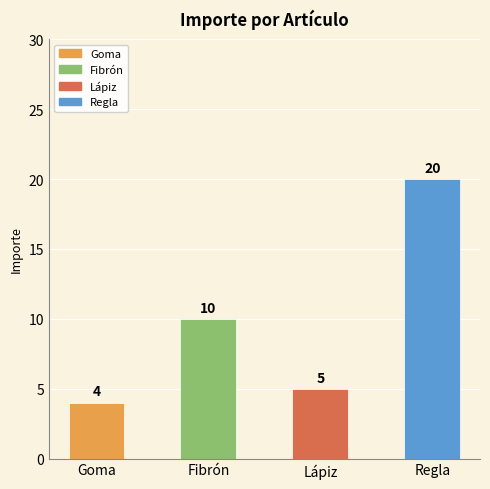

Which category has the lowest value across all series?

Goma